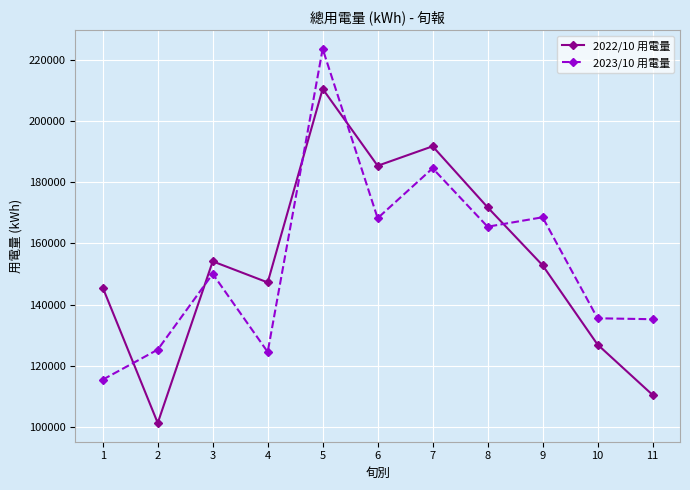

True or false: 2022/10 用電量 and 2023/10 用電量 cross at least once.

True